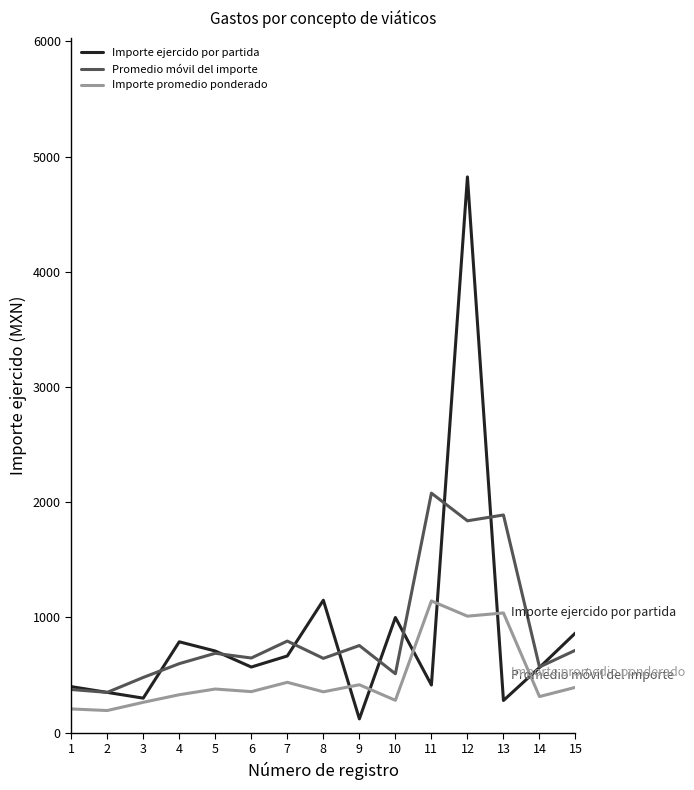

What is the highest value of the Importe promedio ponderado series?

1143.5